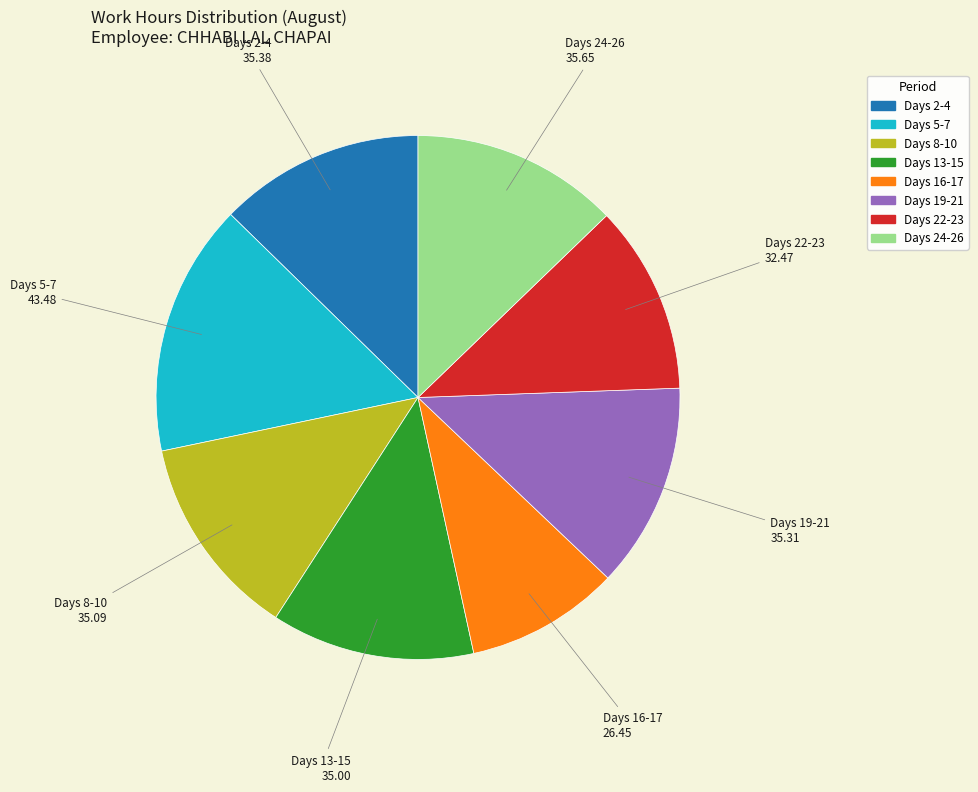

Does any single category account for the majority?

No